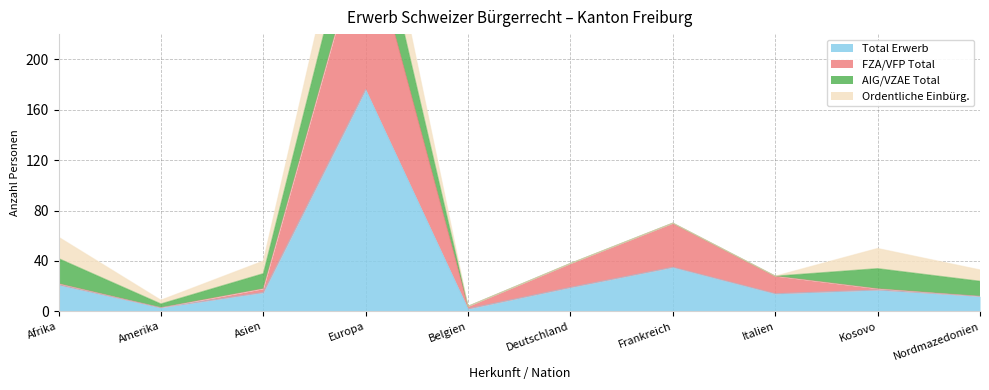

True or false: FZA/VFP Total has a value of 18 at Italien.

False